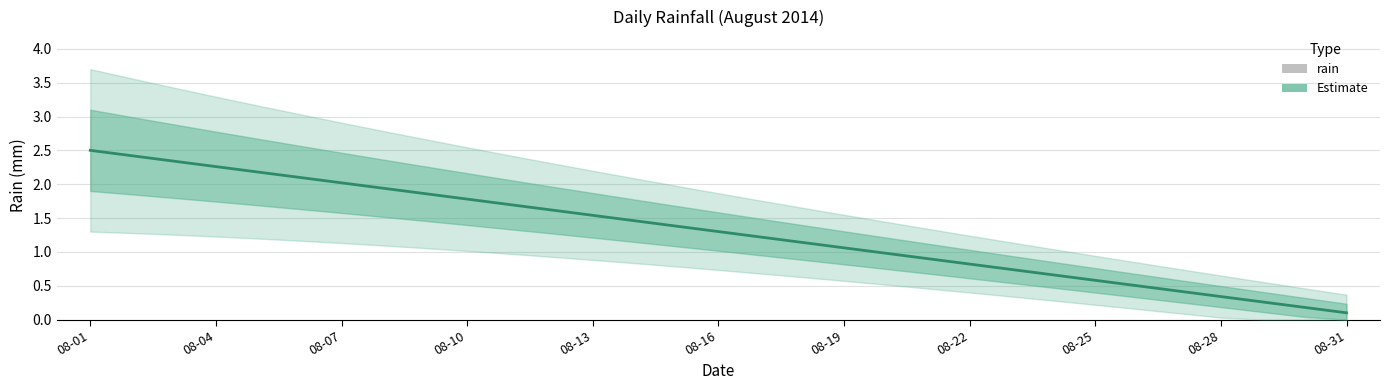

Rank the series at 08-31 from lowest to highest value.

rain, Estimate